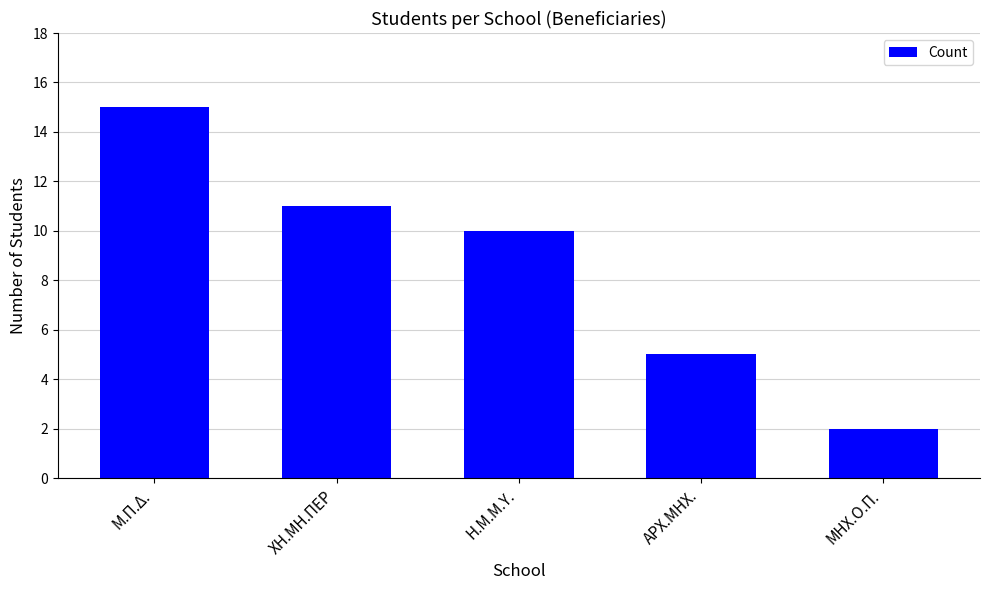

What is the label of the 2nd bar from the left?

ΧΗ.ΜΗ.ΠΕΡ